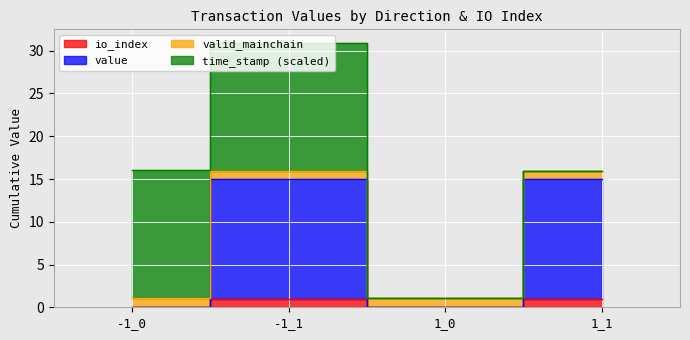

What is the difference between the maximum and minimum values in the io_index series?

1.0